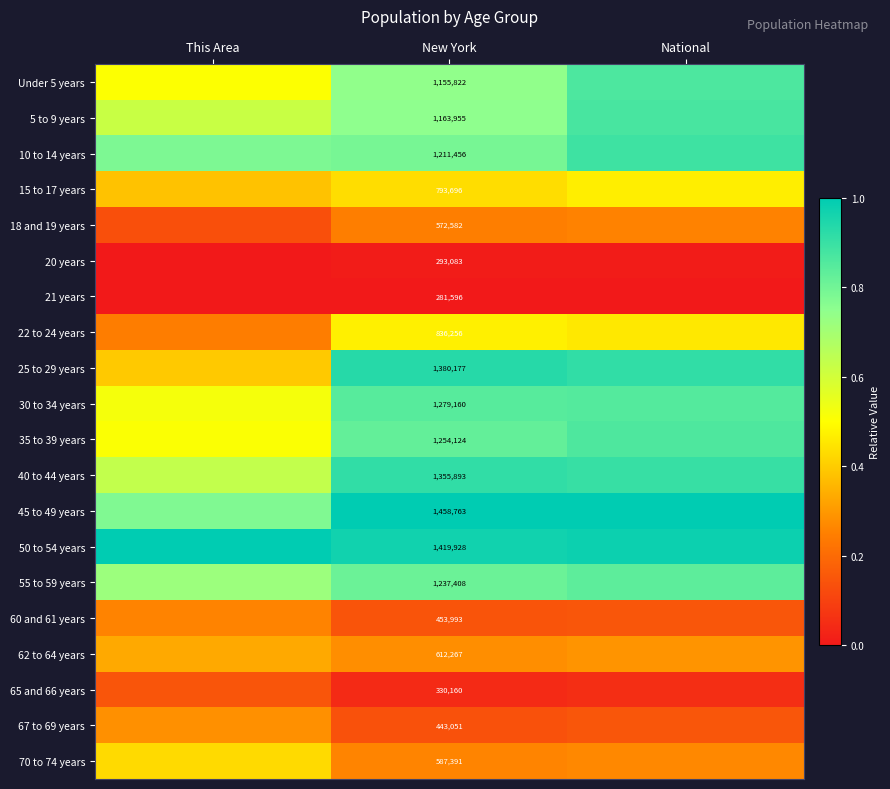

At how many categories does at least one series exceed 0?

3